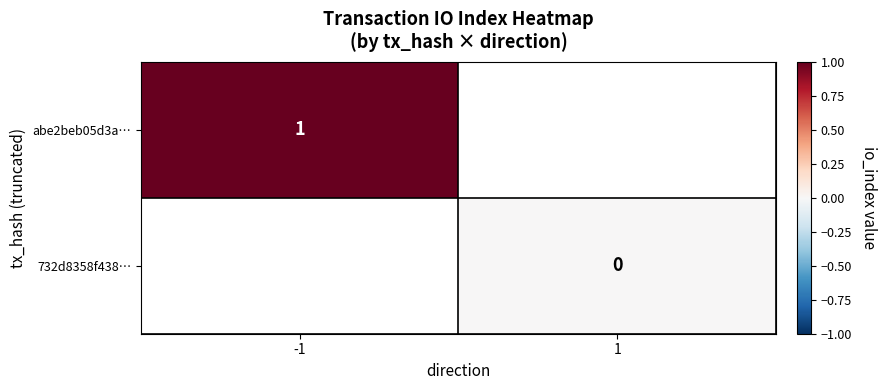

How many series are shown in this chart?

2